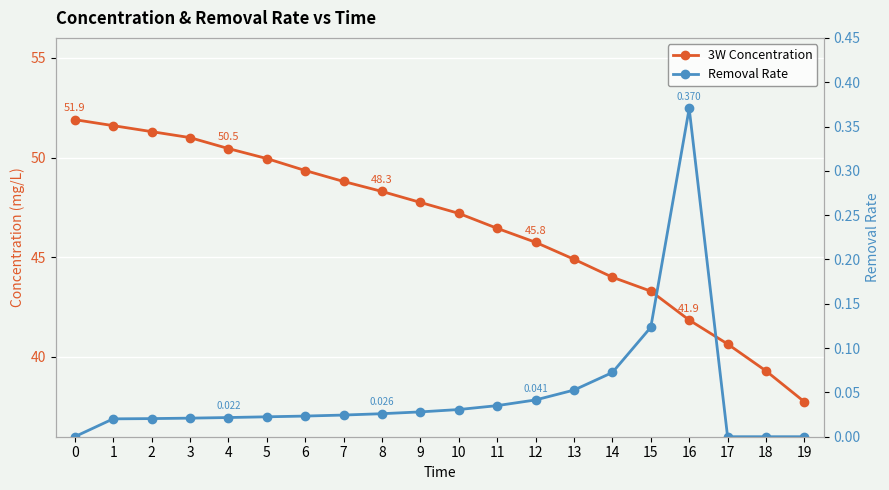

What is the difference between the 3W Concentration values at 19 and 5?

12.2